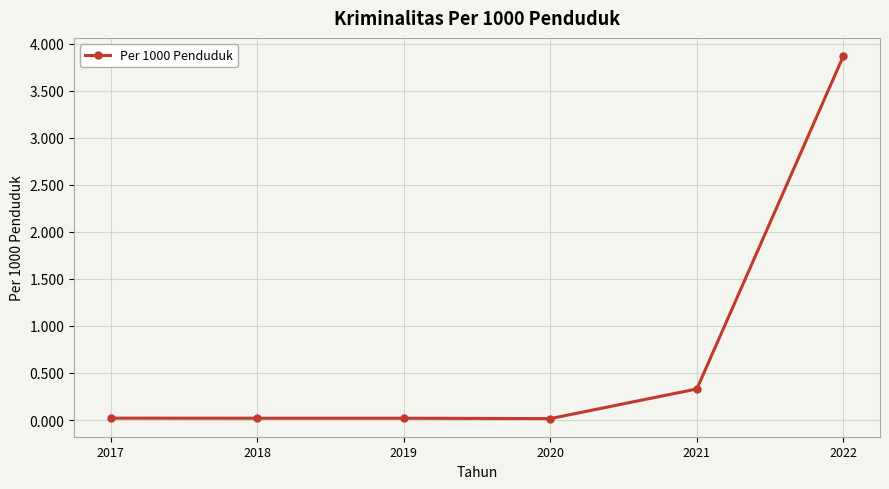

Which category has the highest value across all series?

2022